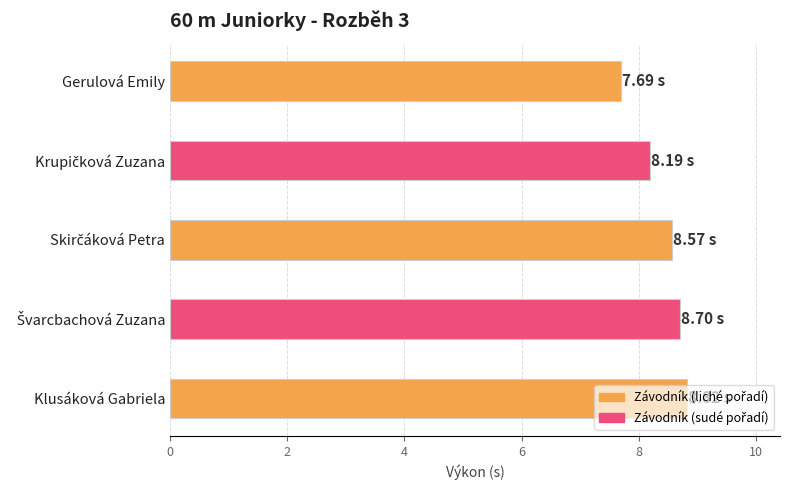

What is the difference between the second highest and minimum values?

1.0